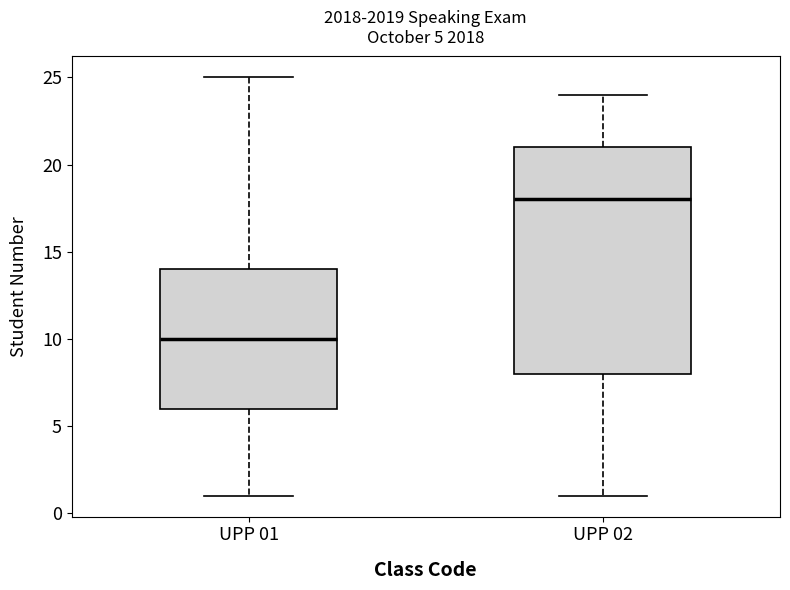

Which box has the lowest median line?

UPP 01